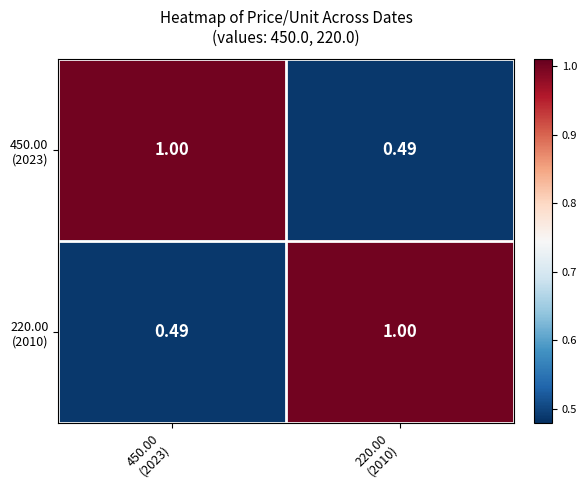

Count the number of categories in the chart.

2